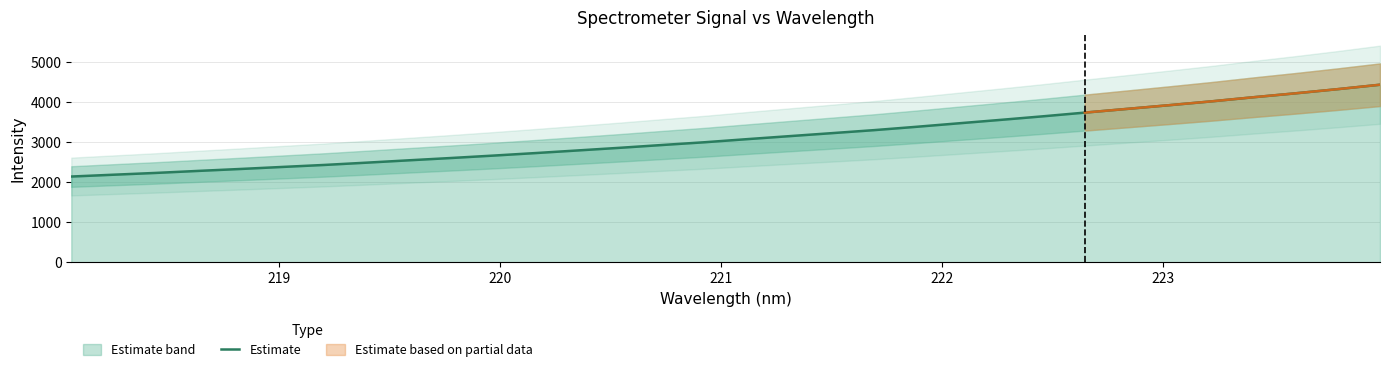

What is the maximum value for Estimate?

4441.5